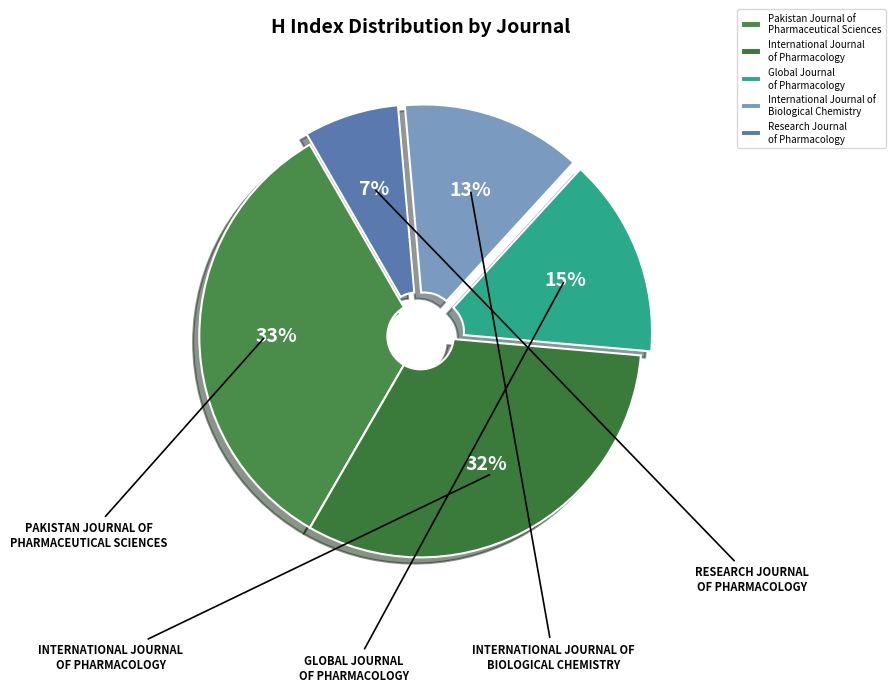

To the nearest percent, what is the difference between the largest and smallest slice percentages?

26%